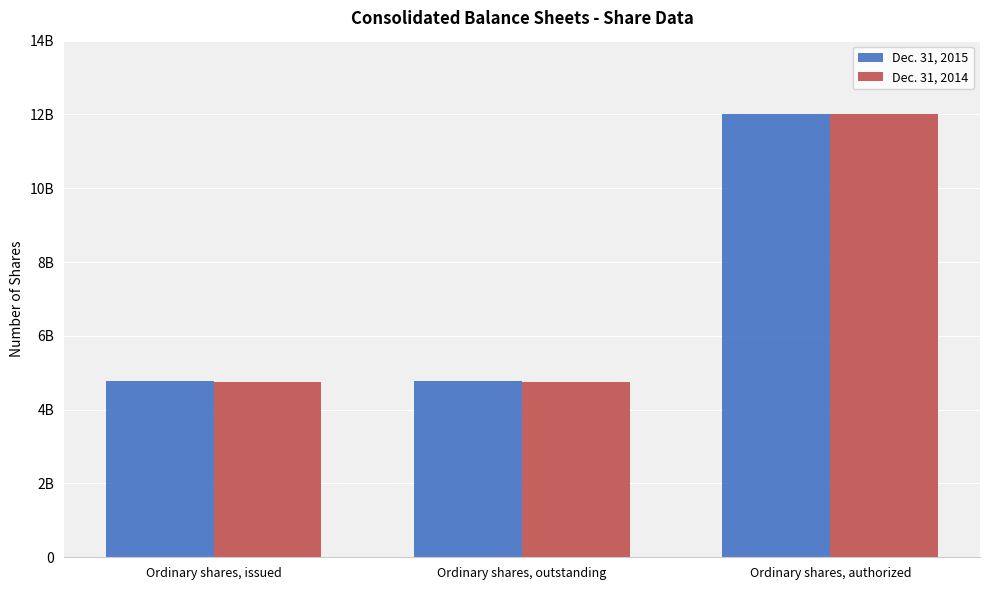

What are all the series names shown in the legend?

Dec. 31, 2015, Dec. 31, 2014